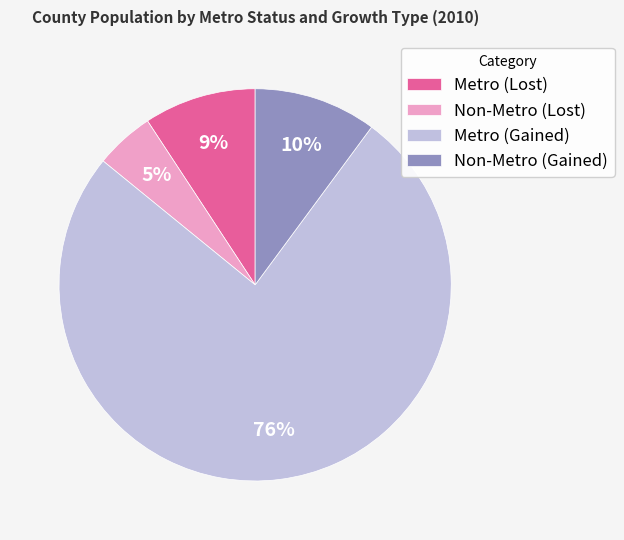

Rank the categories by value from lowest to highest.

Non-Metro (Lost), Metro (Lost), Non-Metro (Gained), Metro (Gained)